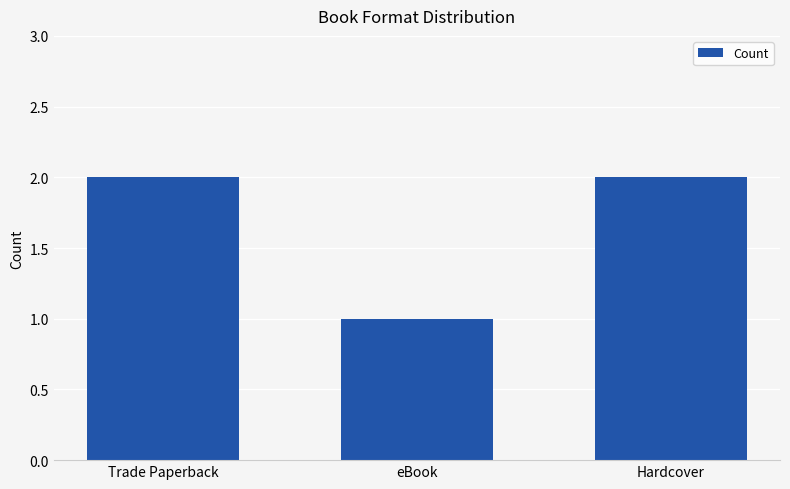

Reading right to left, transcribe all the data shown in this chart.

Hardcover=2	eBook=1	Trade Paperback=2